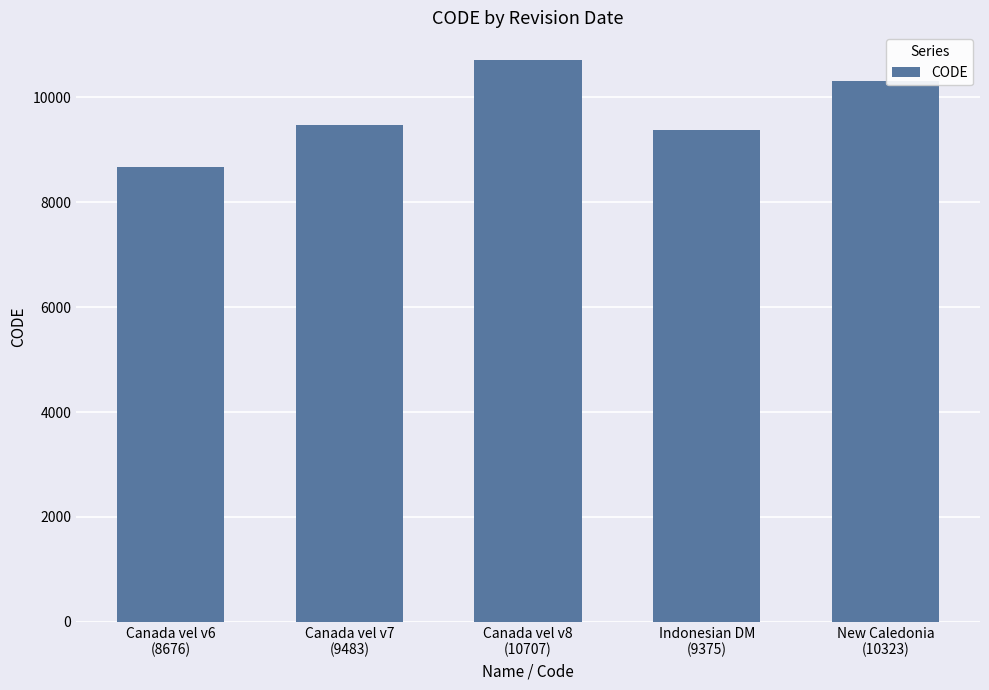

What position from the right is New Caledonia
(10323)?

1